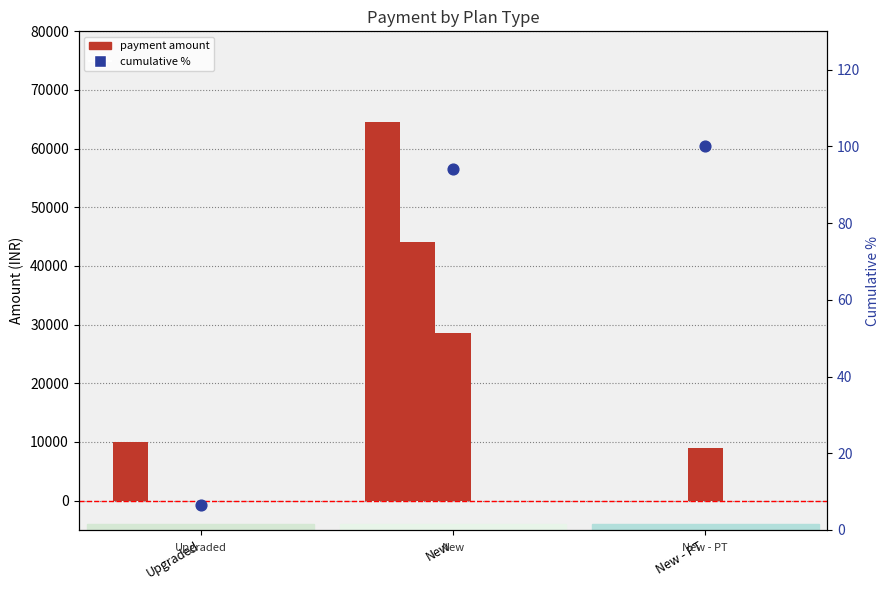

Which series contains the lowest Y value?

Online